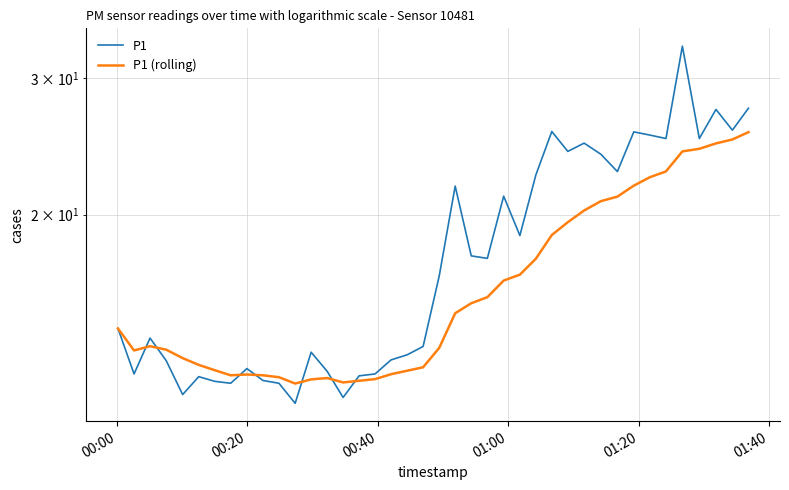

True or false: P1 has more than 0 points higher than both neighbors.

True